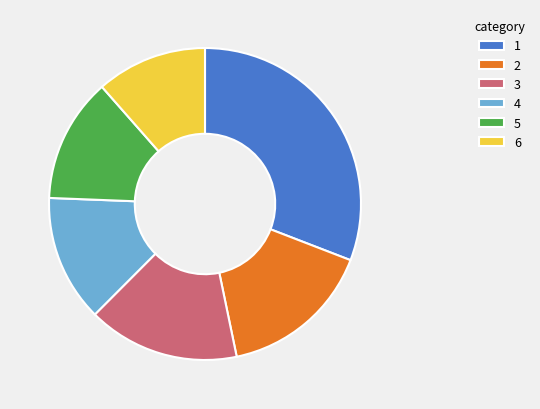

Is it true that 6 is 11% of the pie?

True